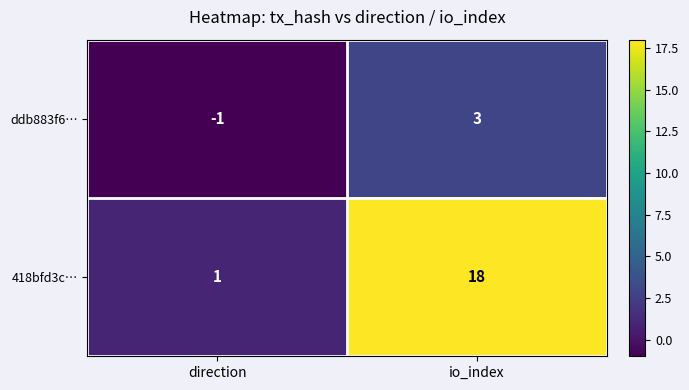

At which category does the chart reach its peak across all series?

io_index